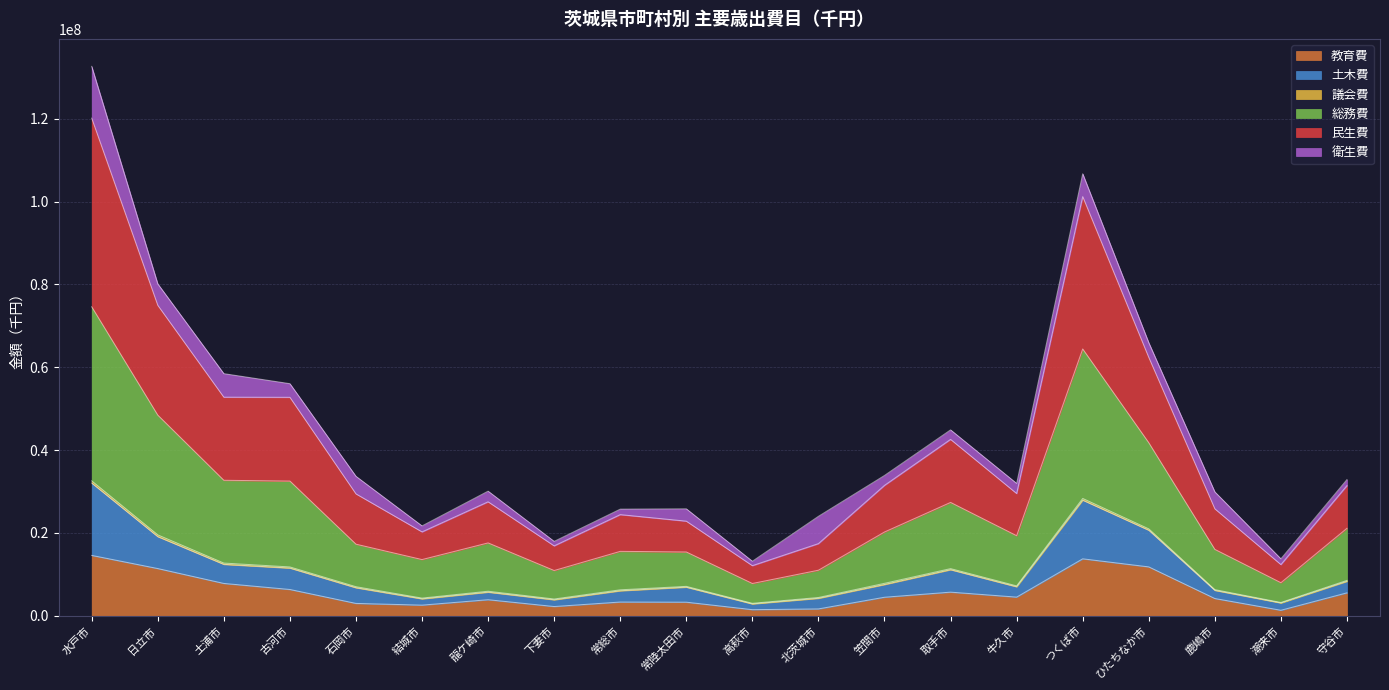

Read the 教育費 value at 土浦市, to the nearest 100.

7824400